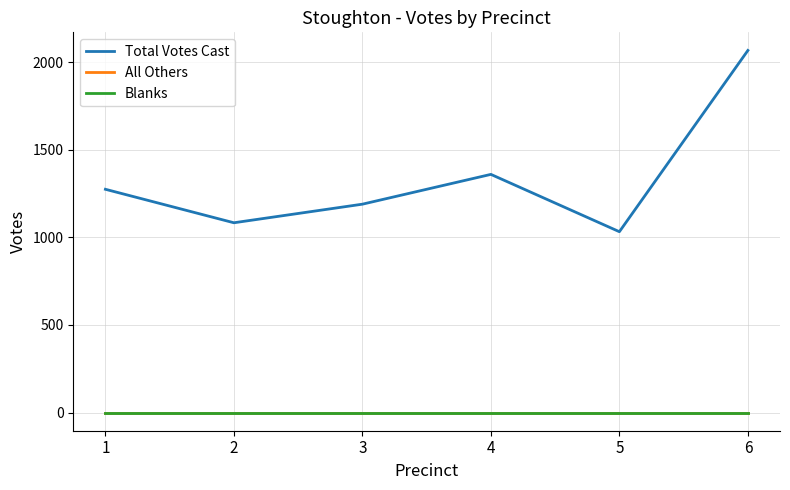

Rank the series at 2 from highest to lowest value.

Total Votes Cast, All Others, Blanks